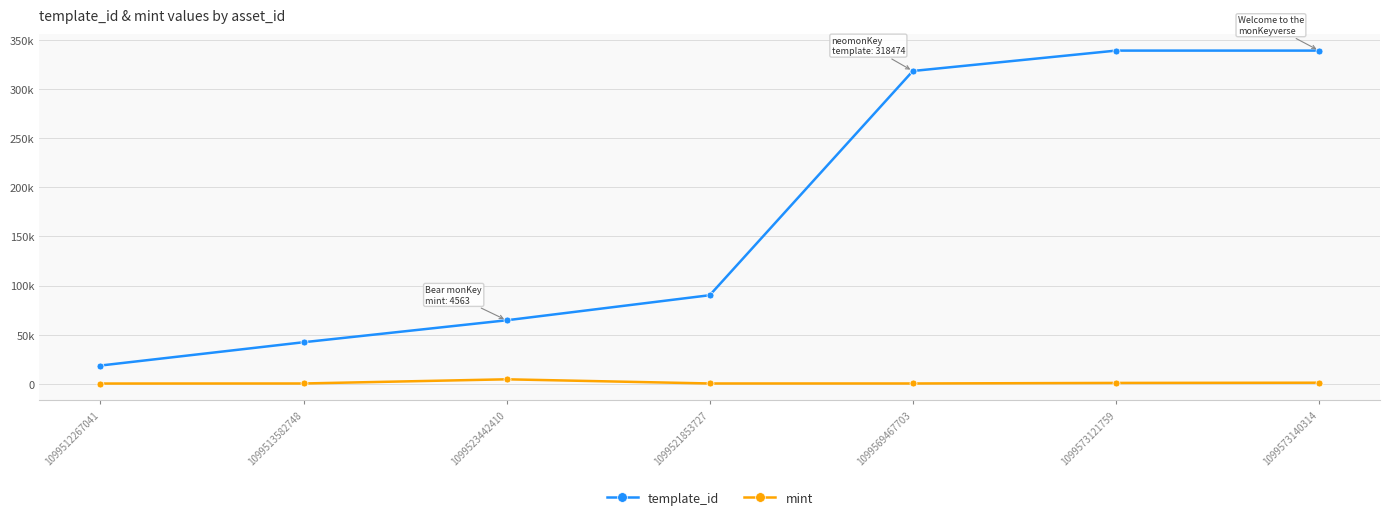

Does the chart have visible grid lines?

Yes